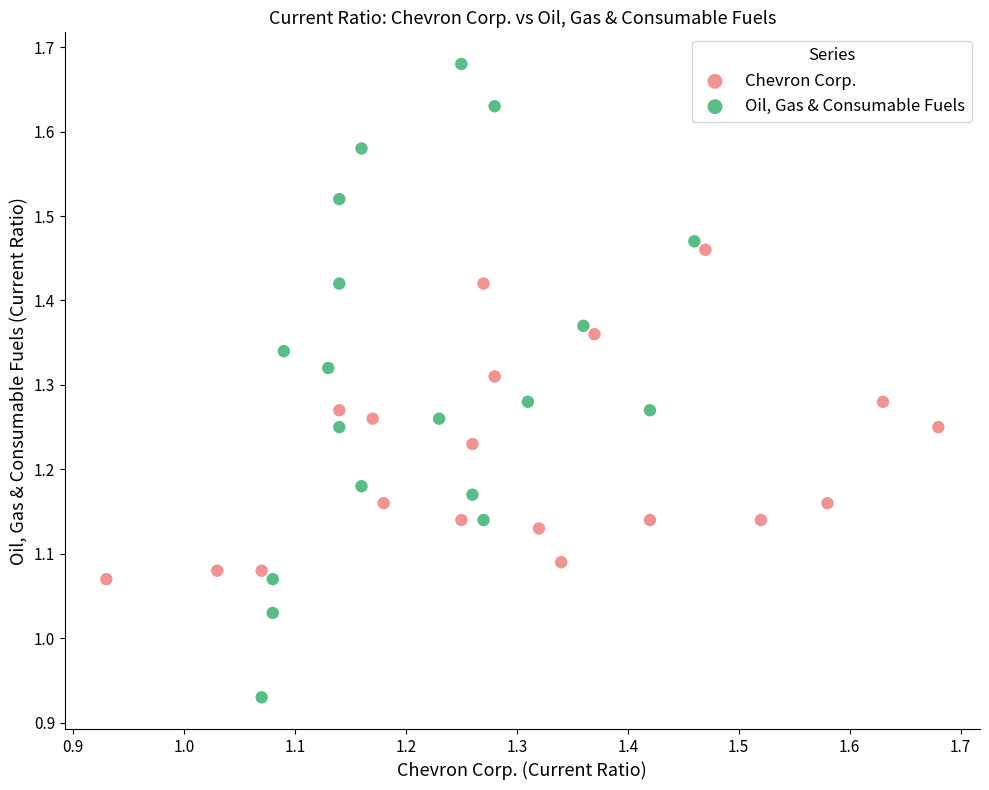

Which series reaches the maximum Y coordinate?

Oil, Gas & Consumable Fuels